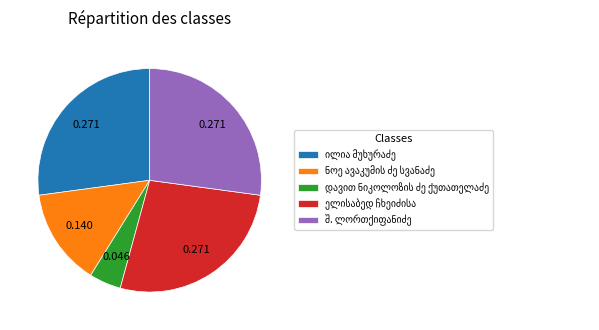

Is there any slice that represents more than half of the pie?

No